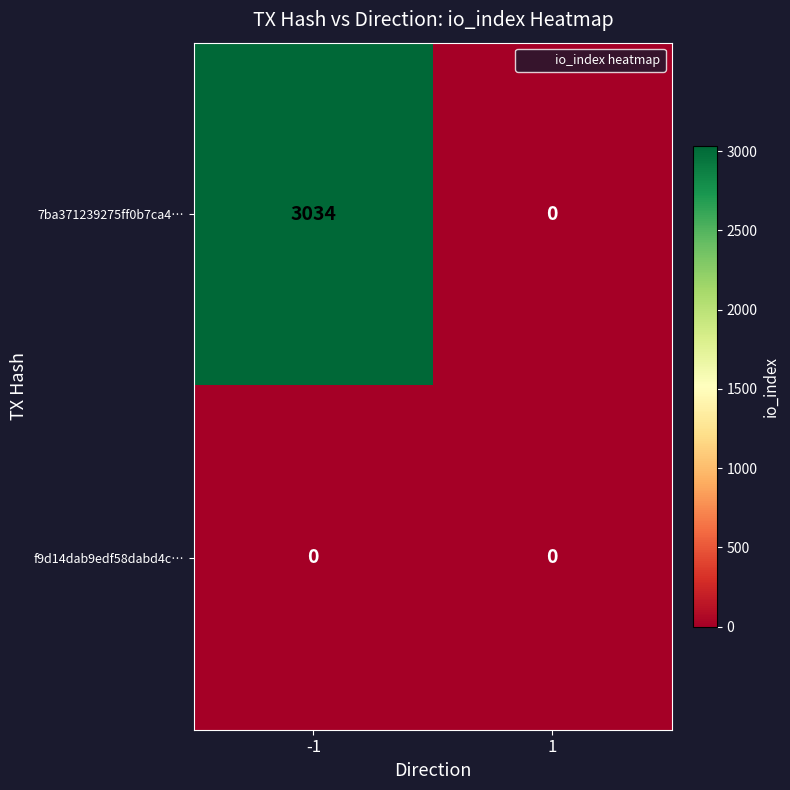

List the series in order of their peak value, lowest first.

f9d14dab9edf58dabd4c…, 7ba371239275ff0b7ca4…